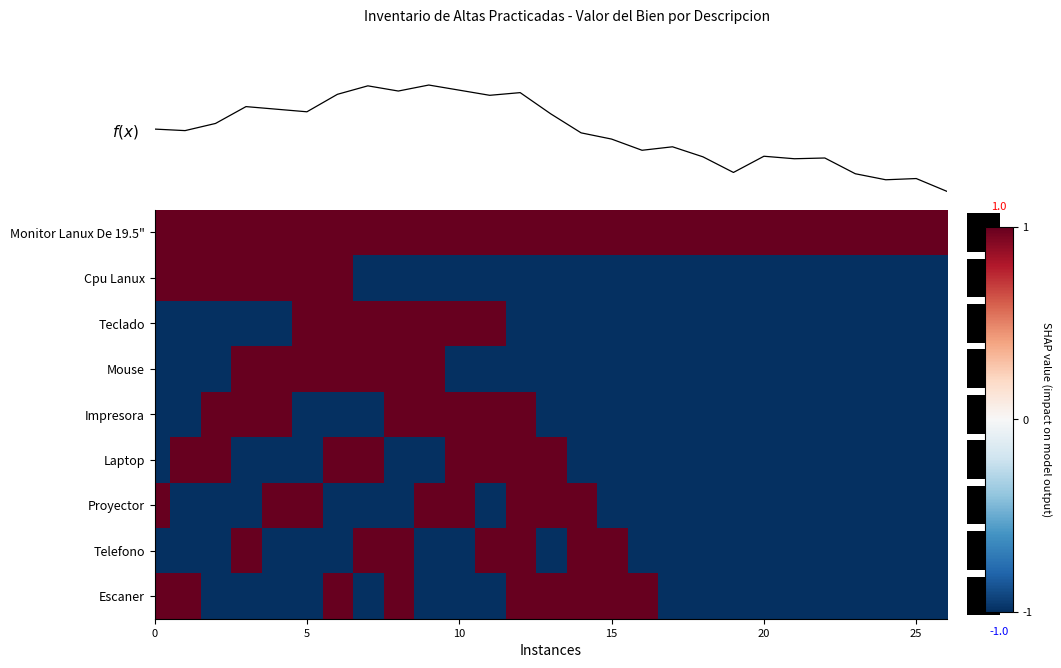

What is the spread (max minus min) of values at 25?

2.0